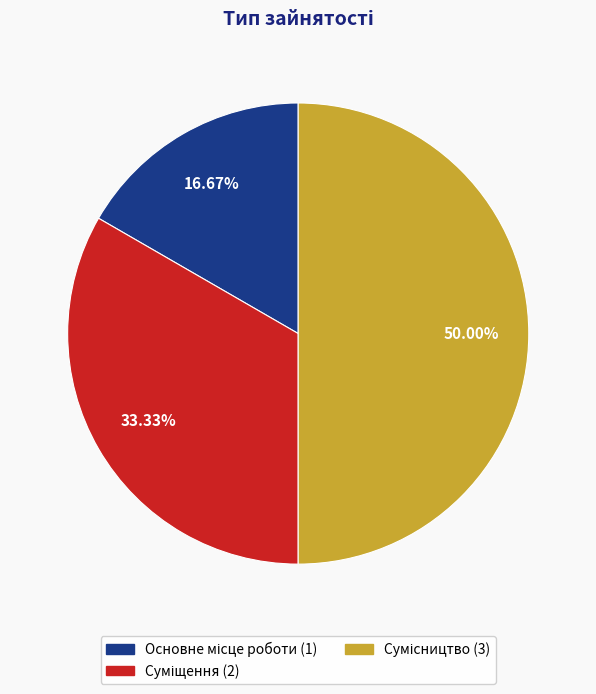

To the nearest percent, what portion does Сумісництво represent?

50%